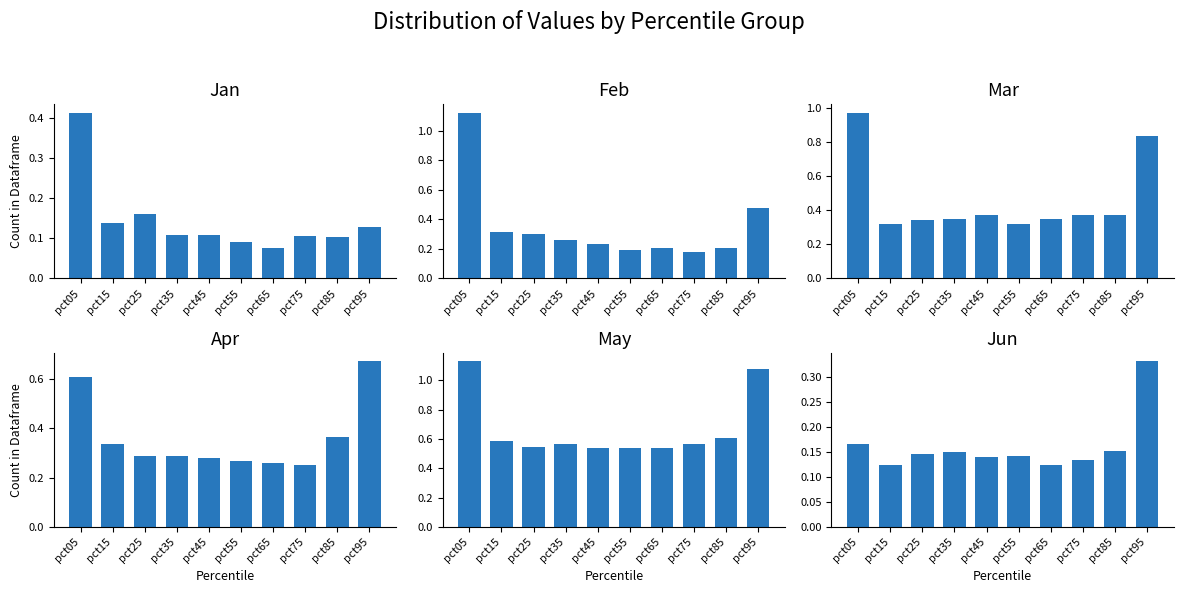

The Mar series shows 0.5 at pct35. True or false?

False